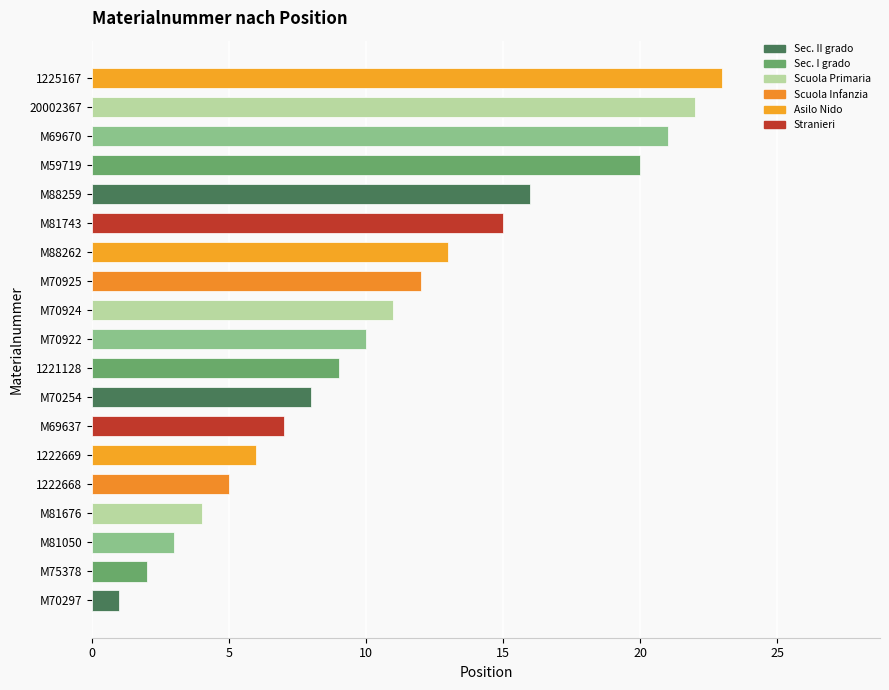

What is the minimum value shown in the chart?

1